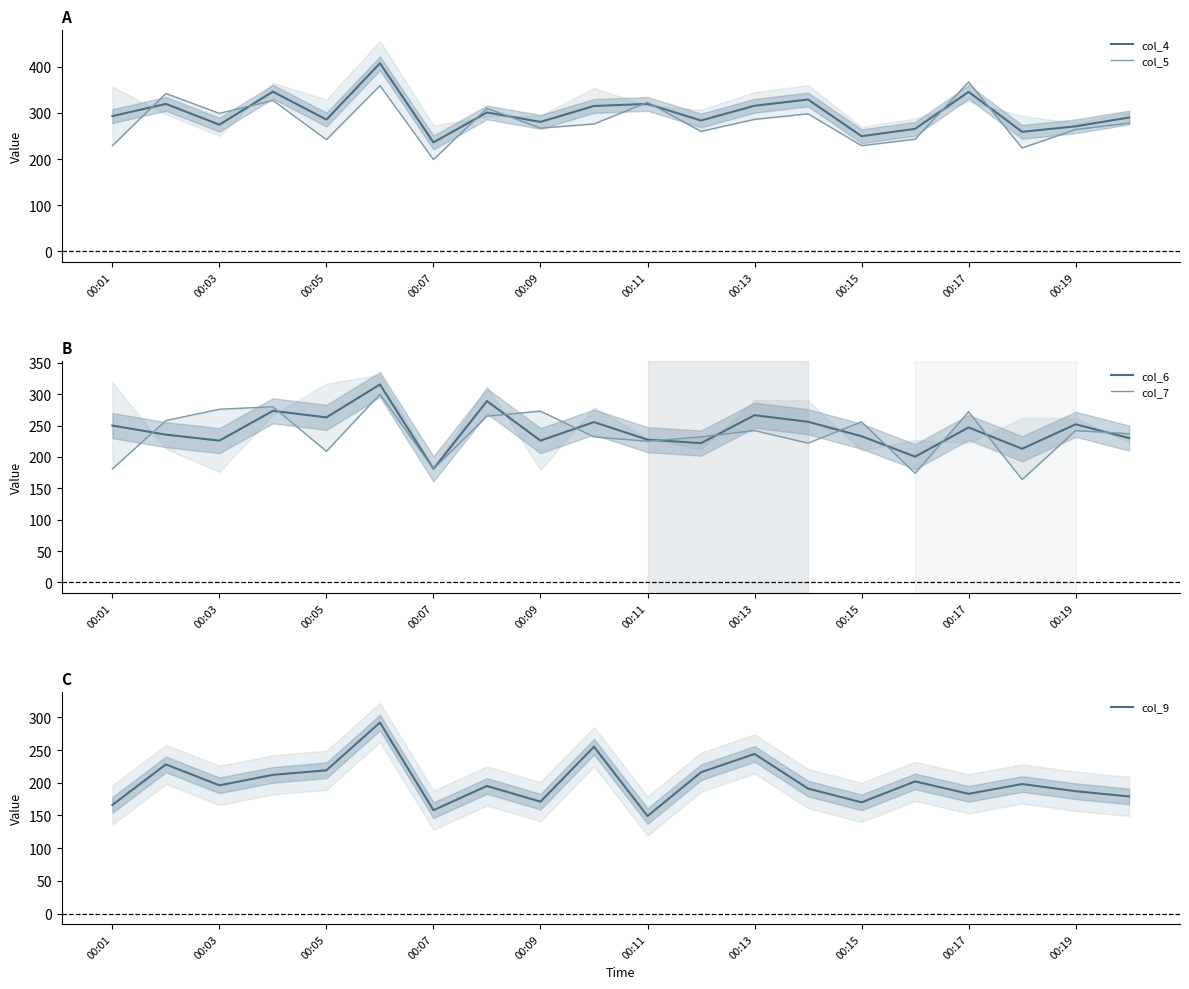

What is the lowest value of the col_4 series?

236.0